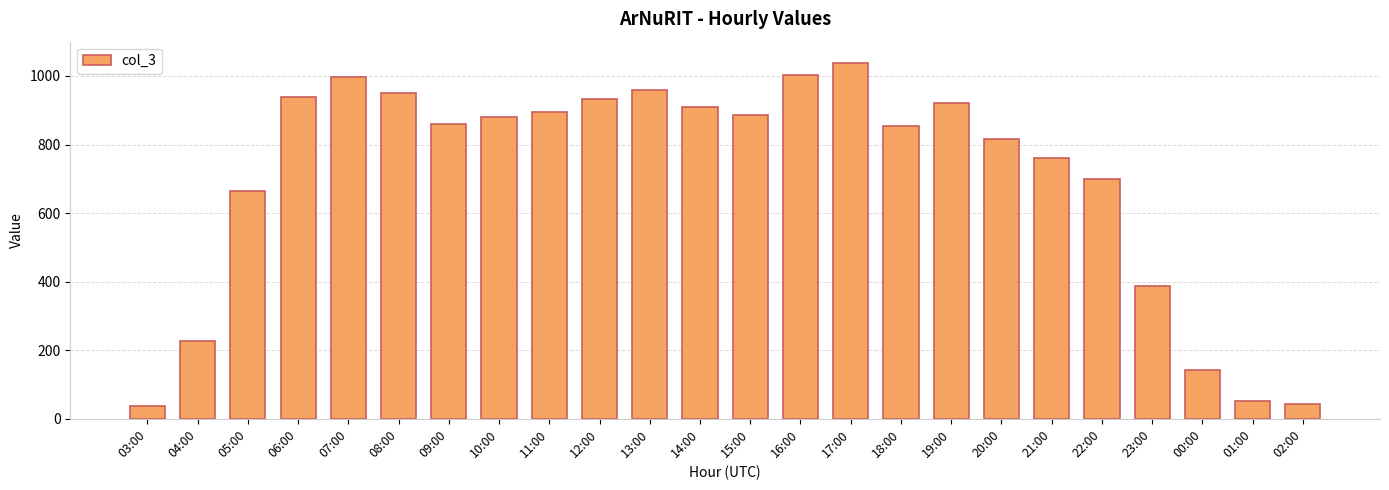

What is the ratio of the value at 21:00 to the value at 04:00?

3.3